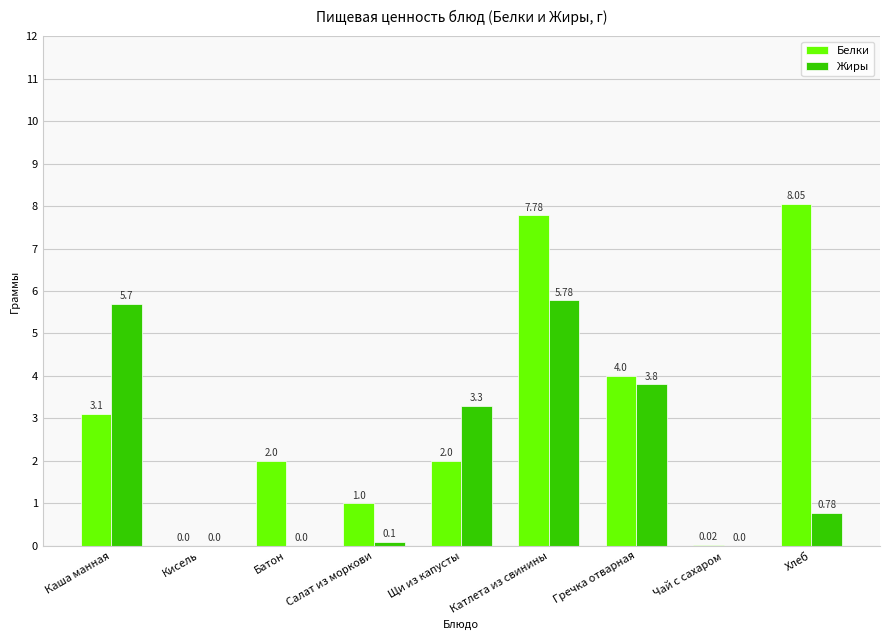

True or false: Жиры has a value of 4.6 at Щи из капусты.

False